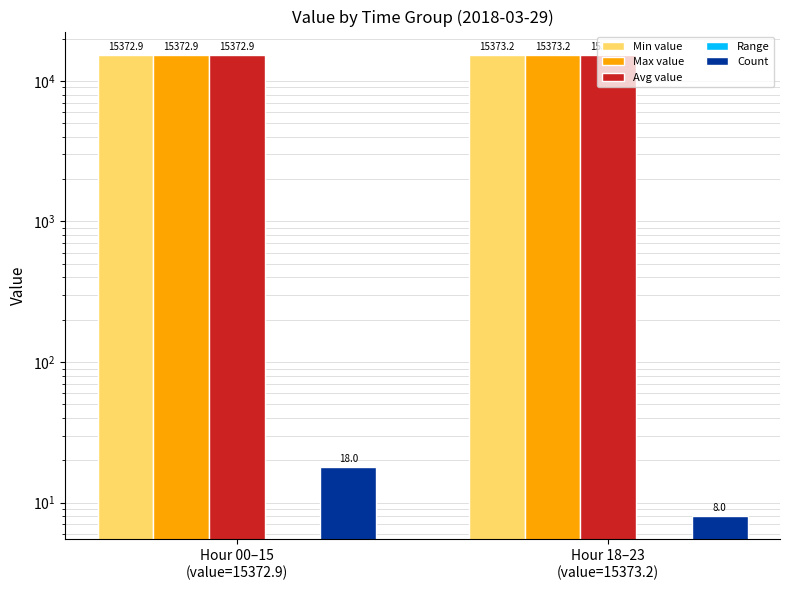

Reading left to right, what are all the values shown in this chart?

Min value: 15372.9	15373.2
Max value: 15372.9	15373.2
Avg value: 15372.9	15373.2
Range: 0.0	0.0
Count: 18.0	8.0